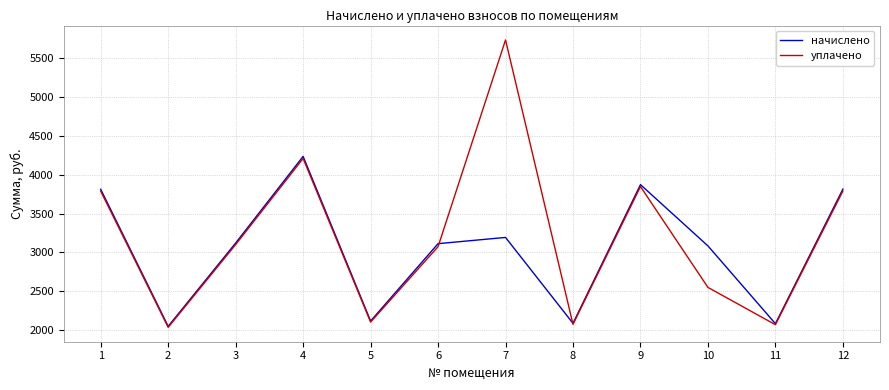

What is the sum of all начислено values?

36587.0